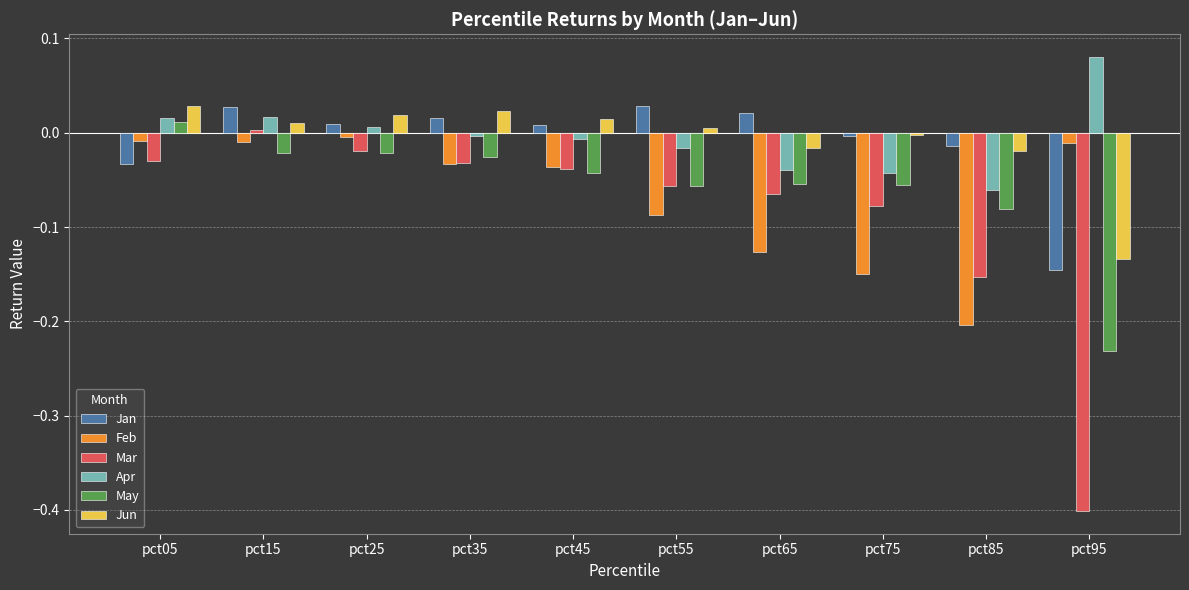

Between pct45 and pct85, which series saw the biggest shift?

Feb